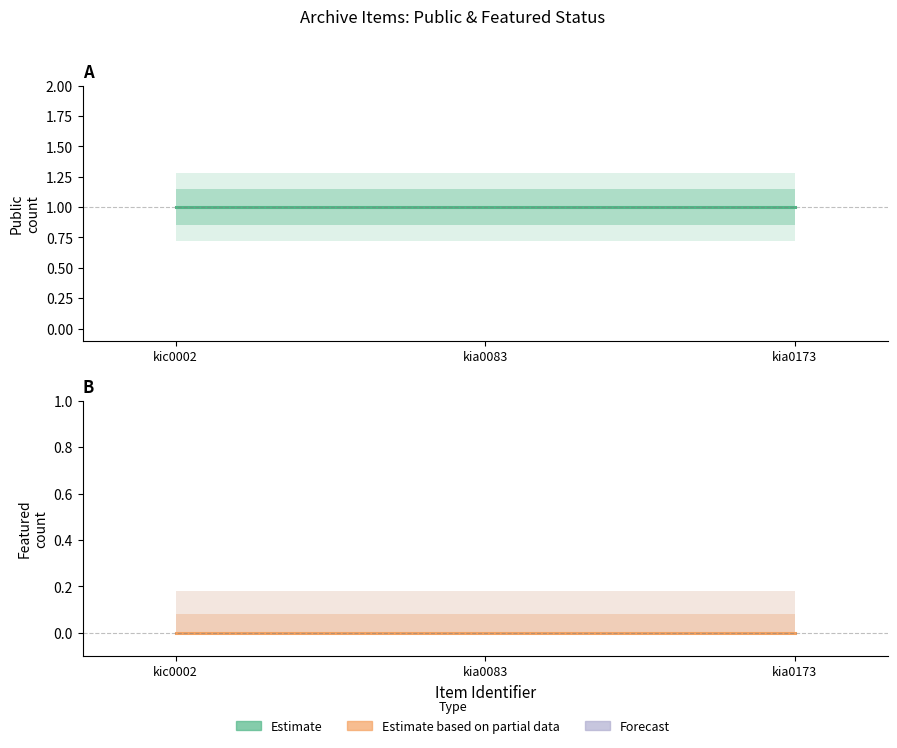

Between kic0002 and kia0173, which series saw the biggest shift?

public